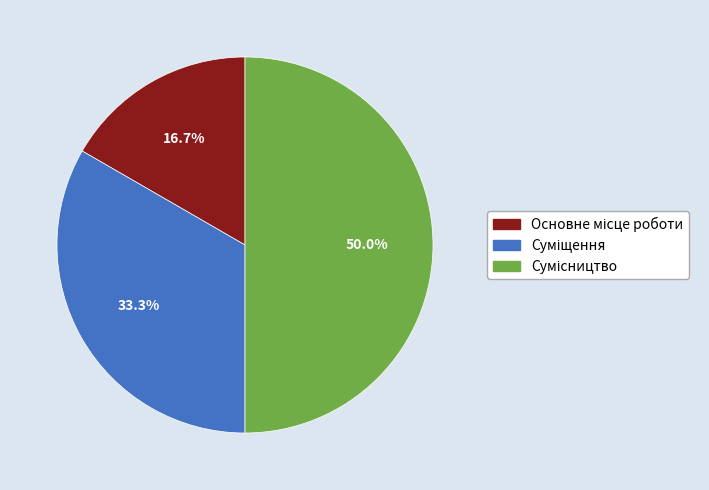

Does any single category account for the majority?

No